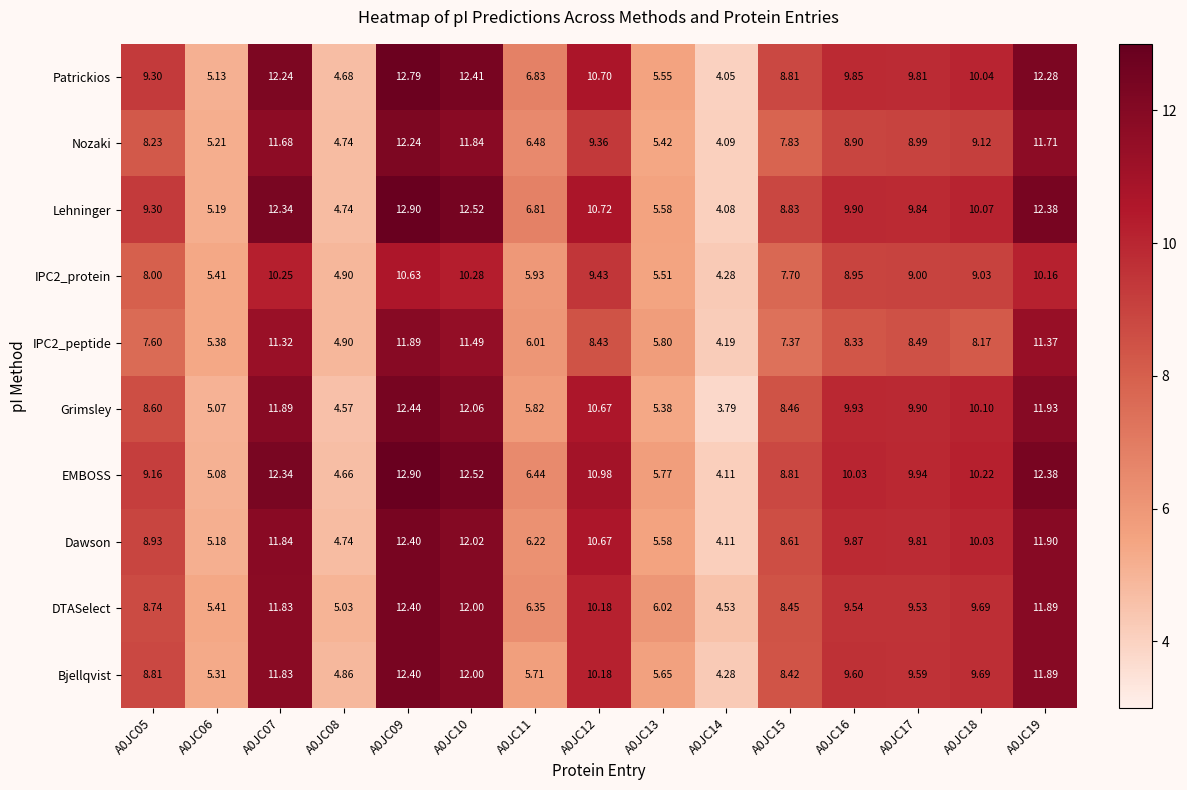

Is the value of IPC2_peptide at A0JC11 greater than the value of Nozaki at A0JC08?

Yes